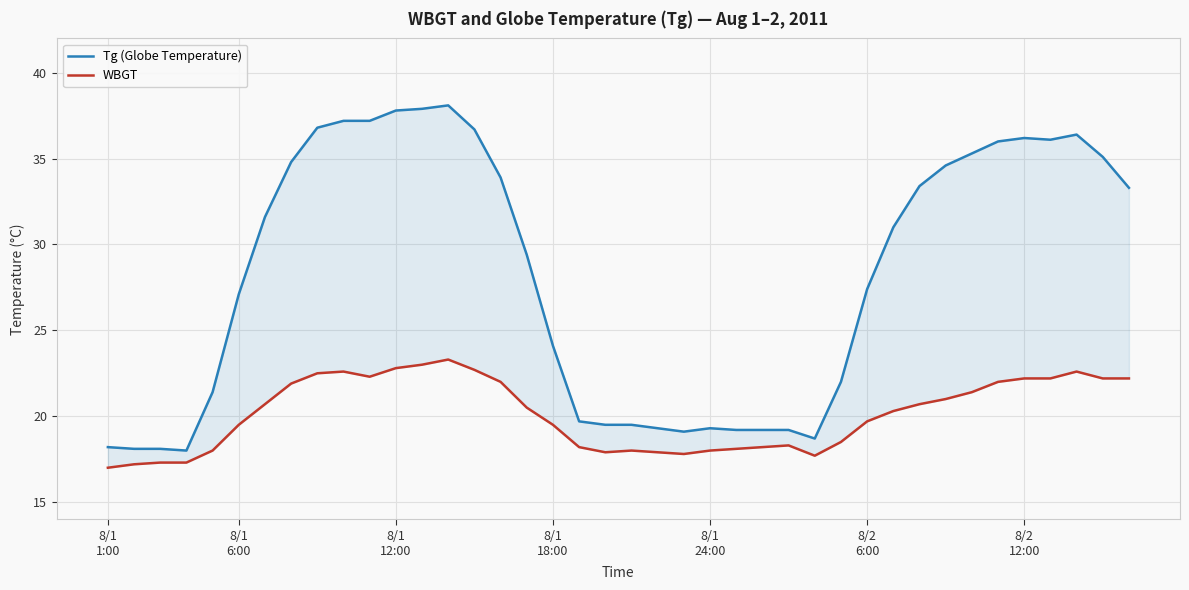

List the series in order of their peak value, lowest first.

WBGT, Tg (Globe Temperature)